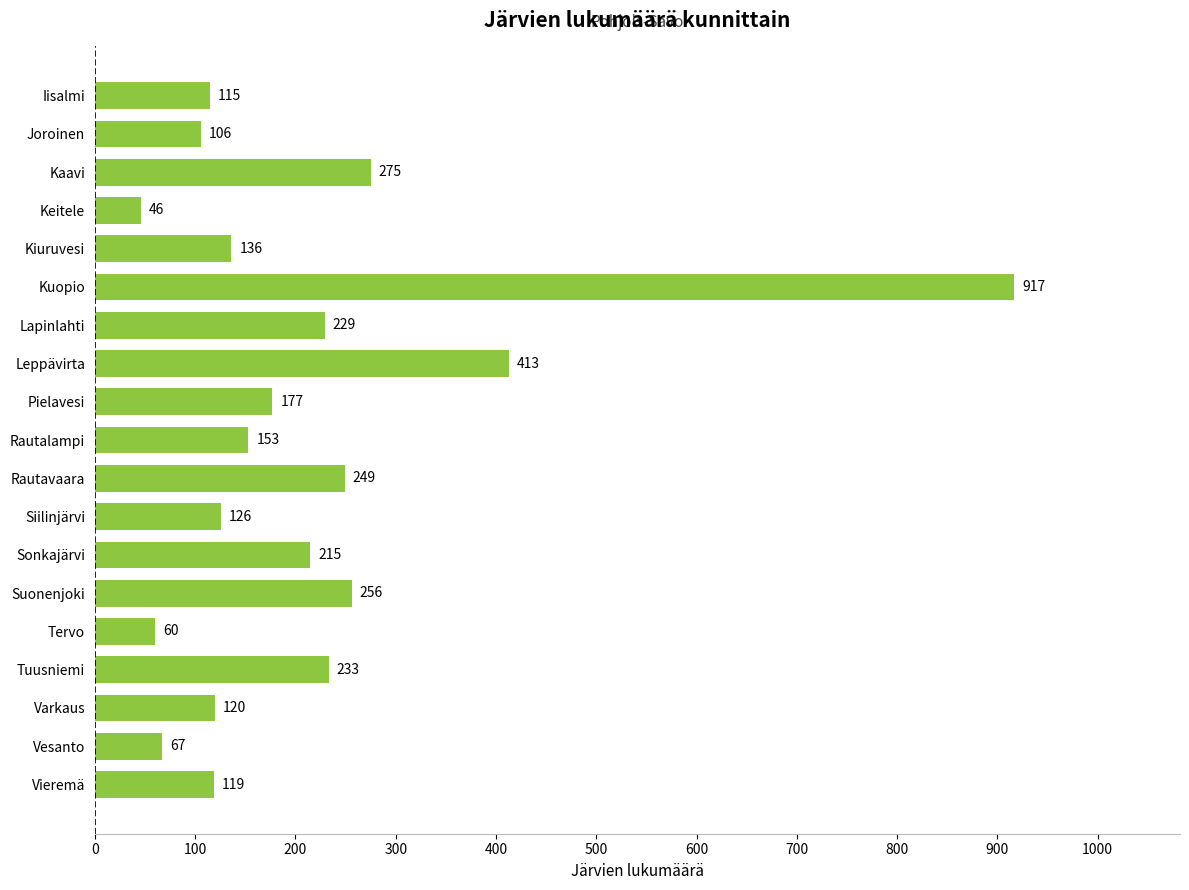

What is the change in value from Leppävirta to Varkaus?

-293